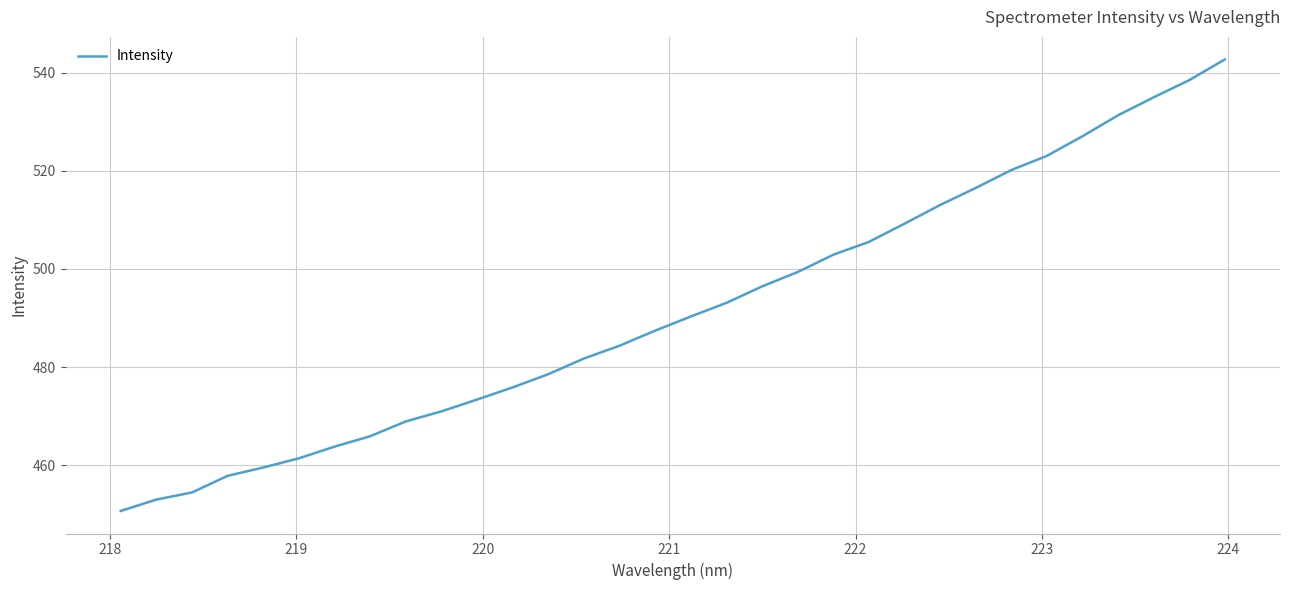

What is the difference between the maximum and minimum values?

92.0